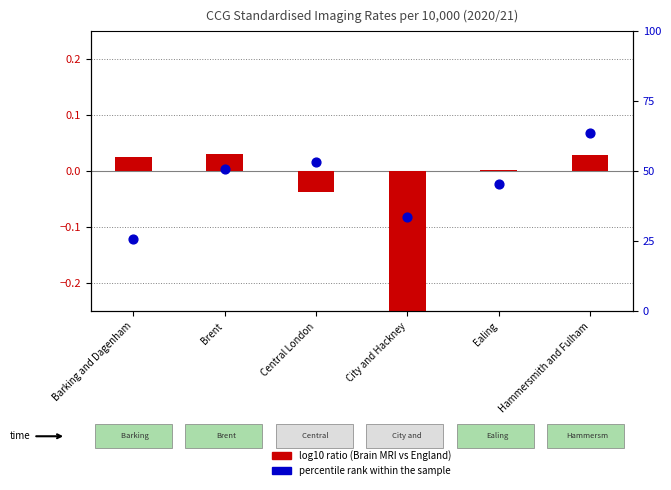

At how many categories does at least one series exceed 53?

2